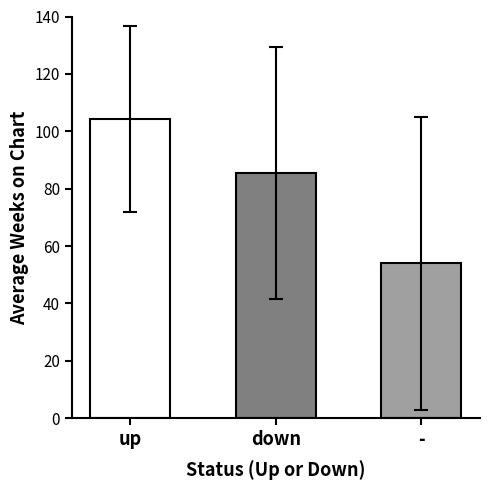

What is the label of the 3rd bar from the right?

up